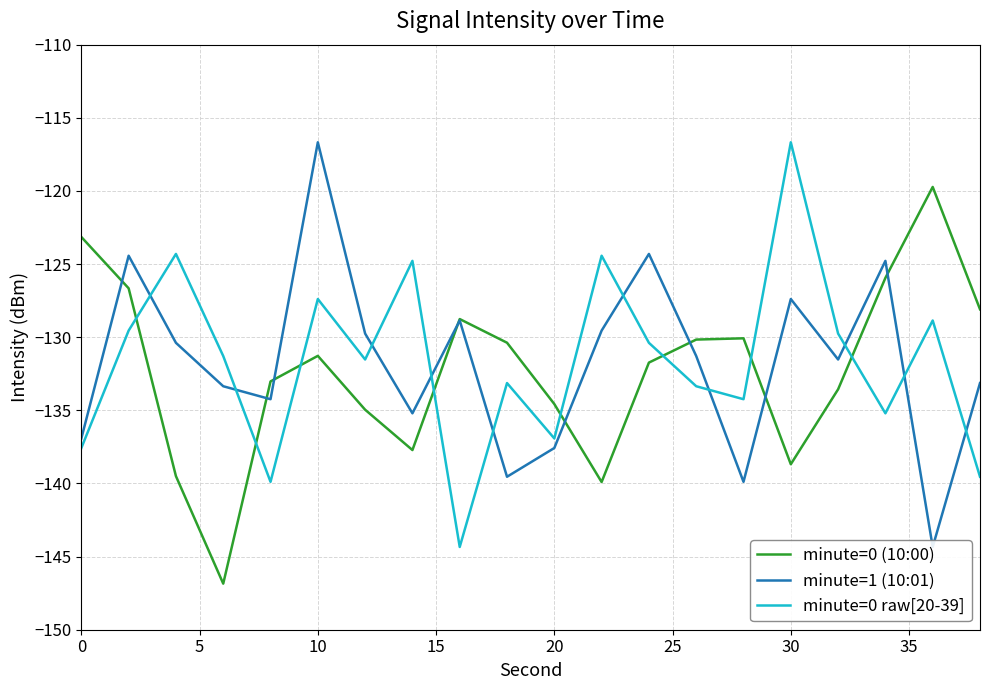

What are all the series names shown in the legend?

minute=0 (10:00), minute=1 (10:01), minute=0 raw[20-39]